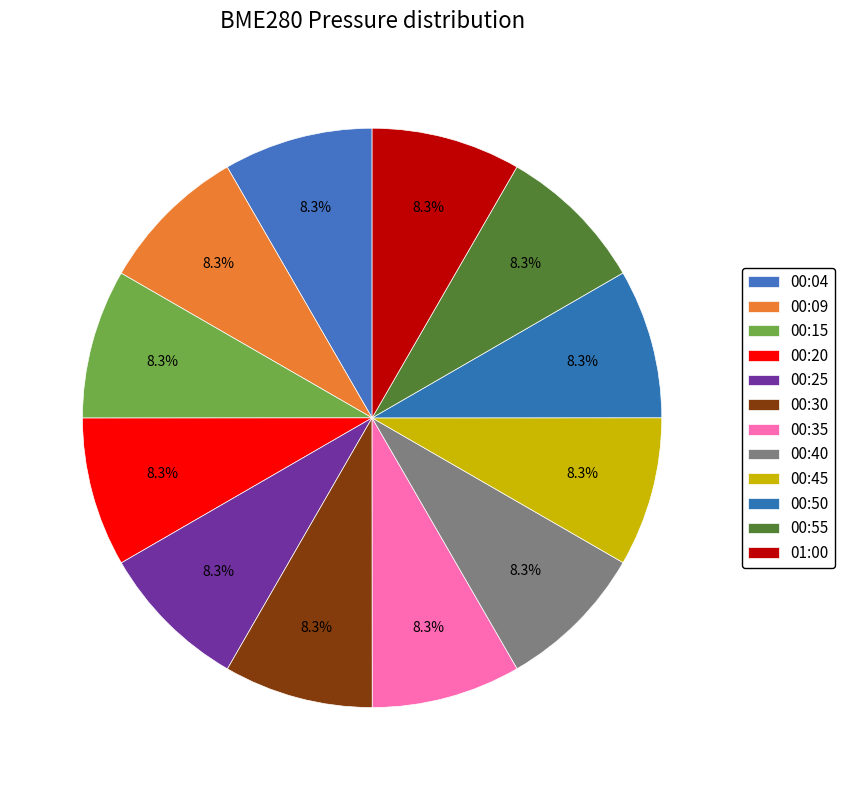

Is 00:55 the majority of the pie?

No